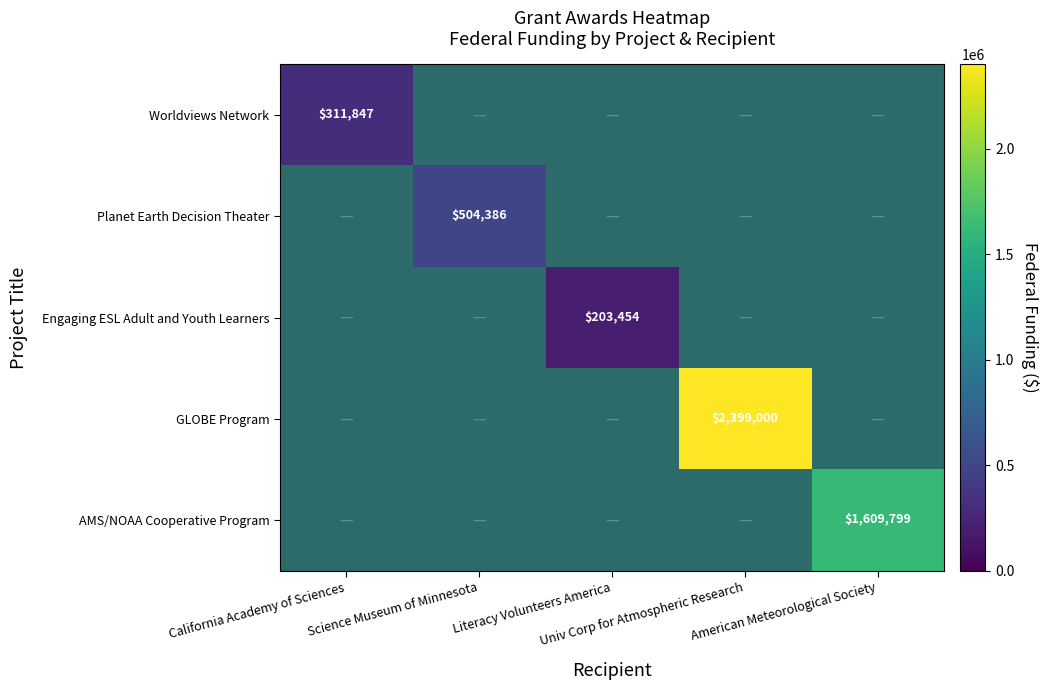

What is the highest value of the Worldviews Network series?

311847.0